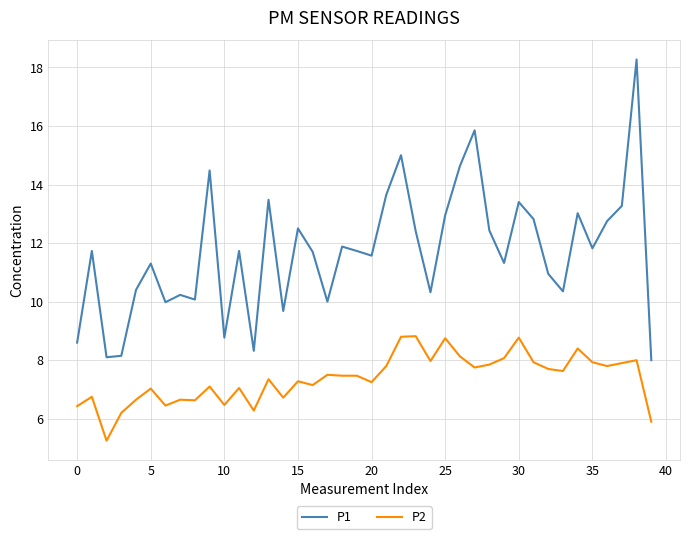

Which series has the widest spread of values?

P1